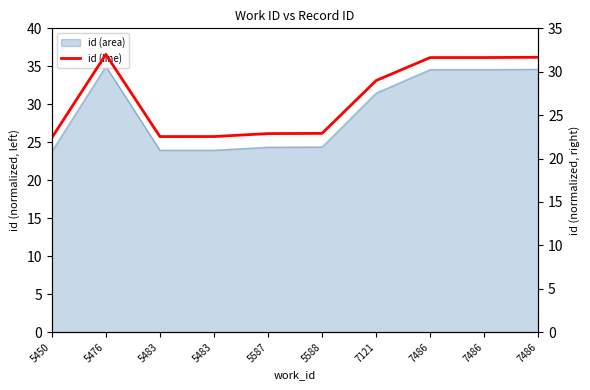

At which label does the data first exceed 28?

5476